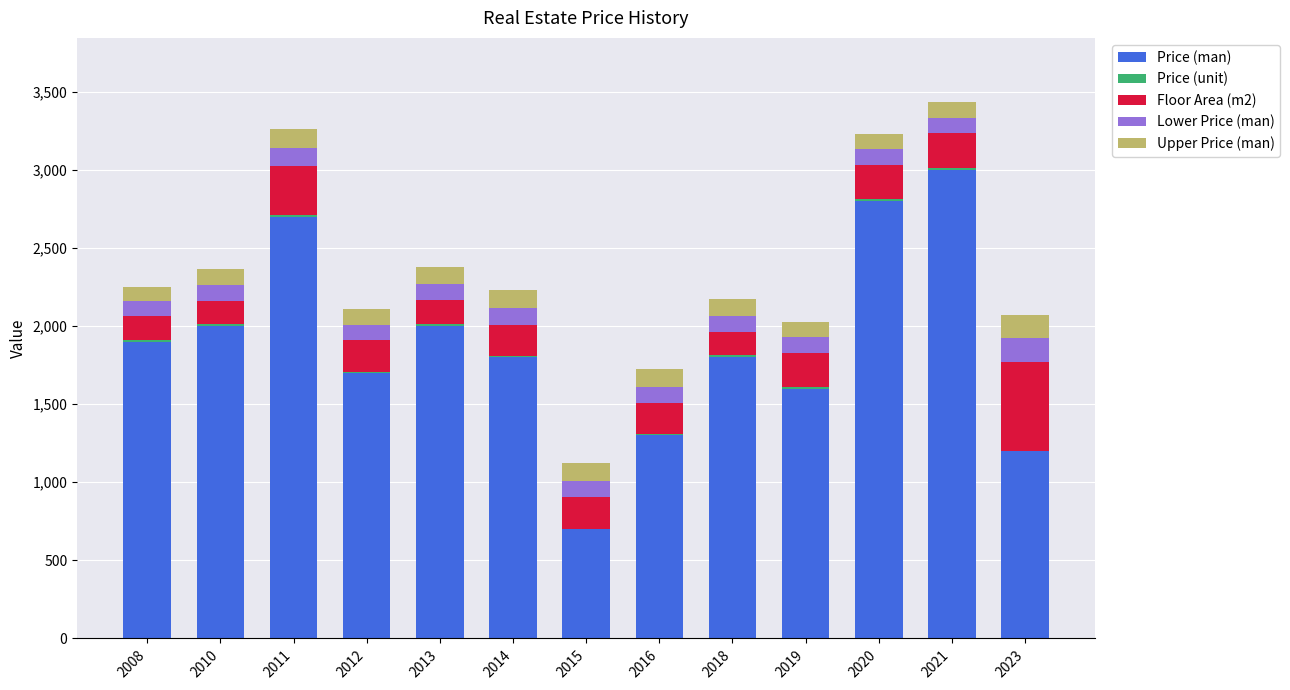

At which label does Price (man) reach its peak?

2021